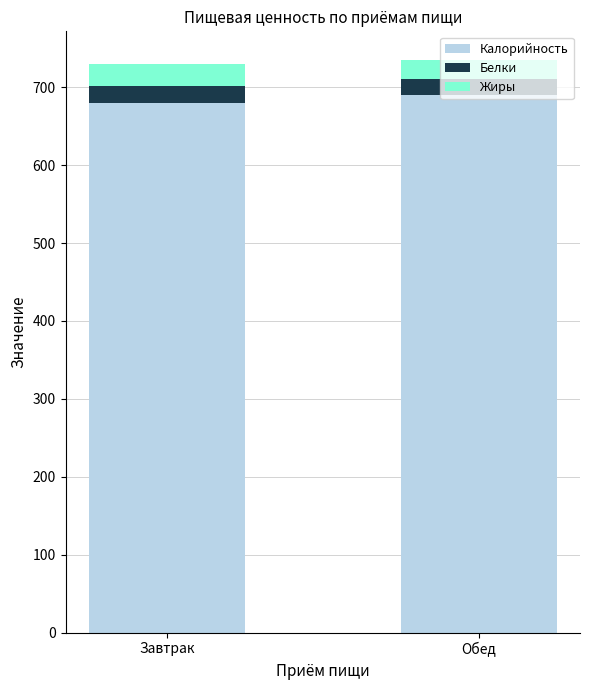

The Калорийность series shows 952.6 at Завтрак. True or false?

False